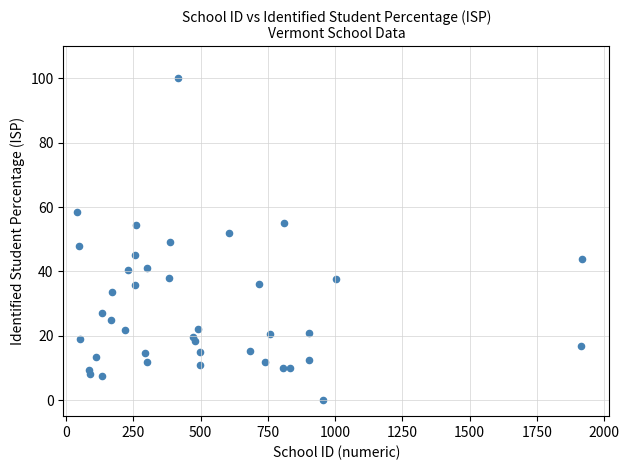

What is the range of X values (max minus min)?

1881.0